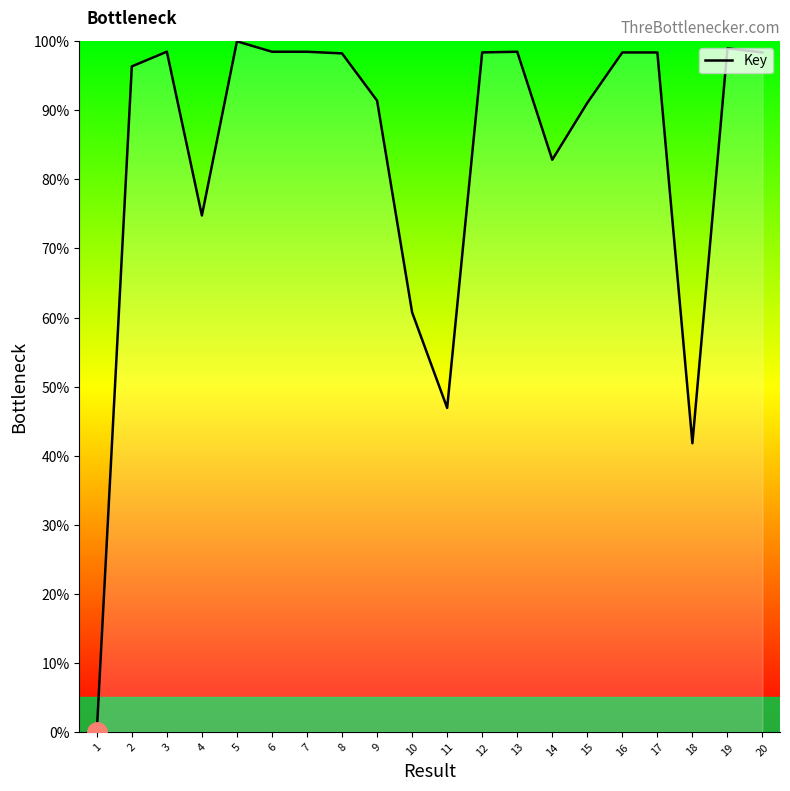

How many lines are shown in the chart?

1